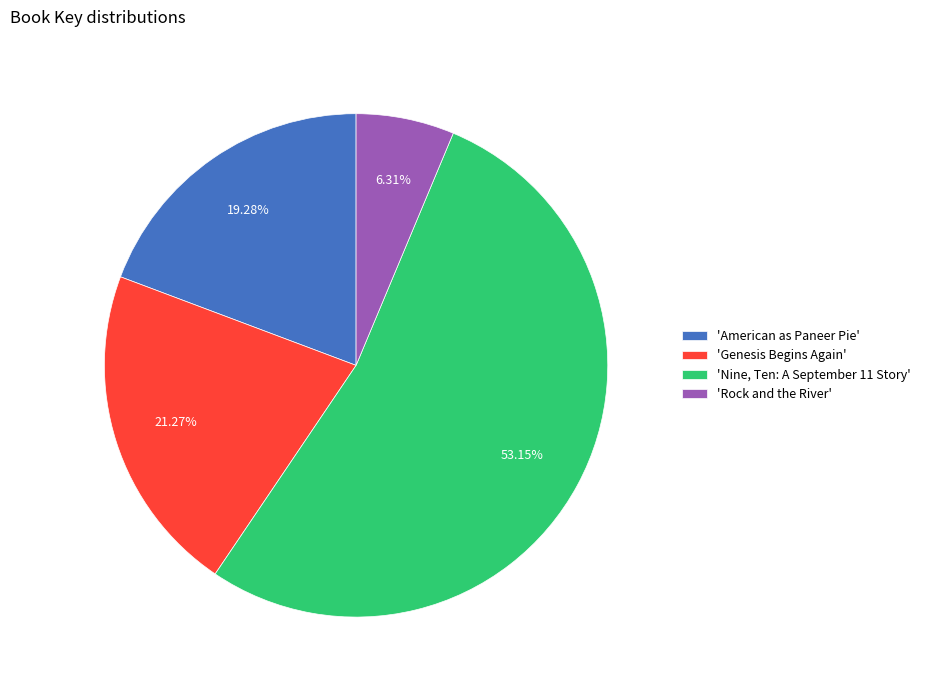

Which slice represents more than half of the pie?

'Nine, Ten: A September 11 Story'